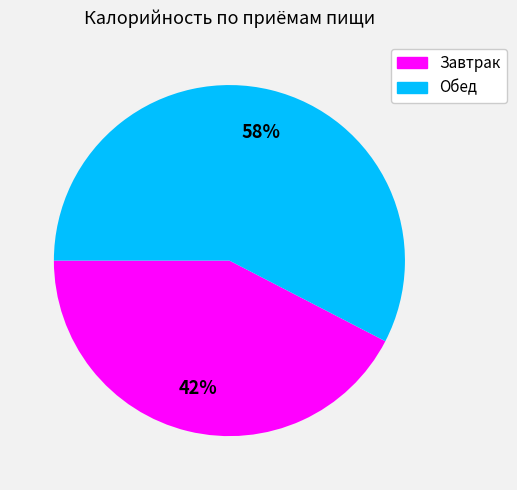

Do Завтрак and Обед together represent more than half of the pie?

Yes